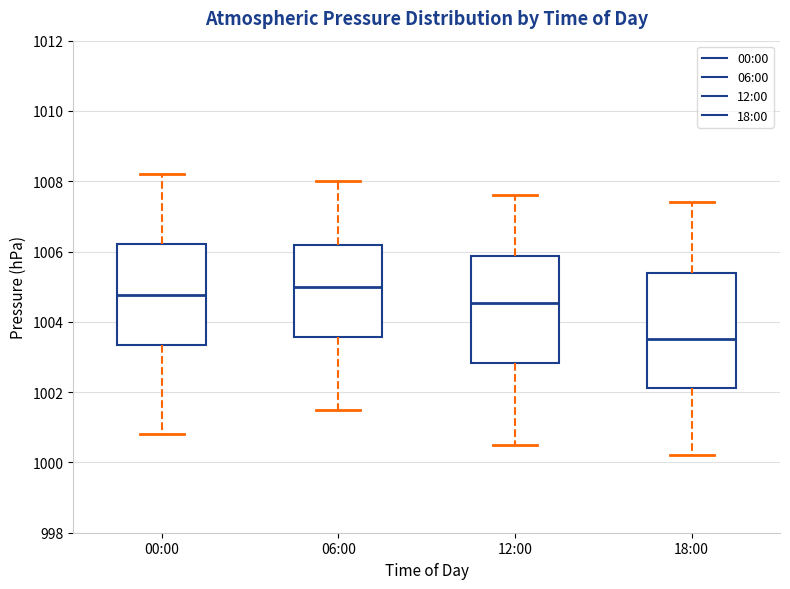

Which box is the tallest, from its lower edge to its upper edge?

18:00